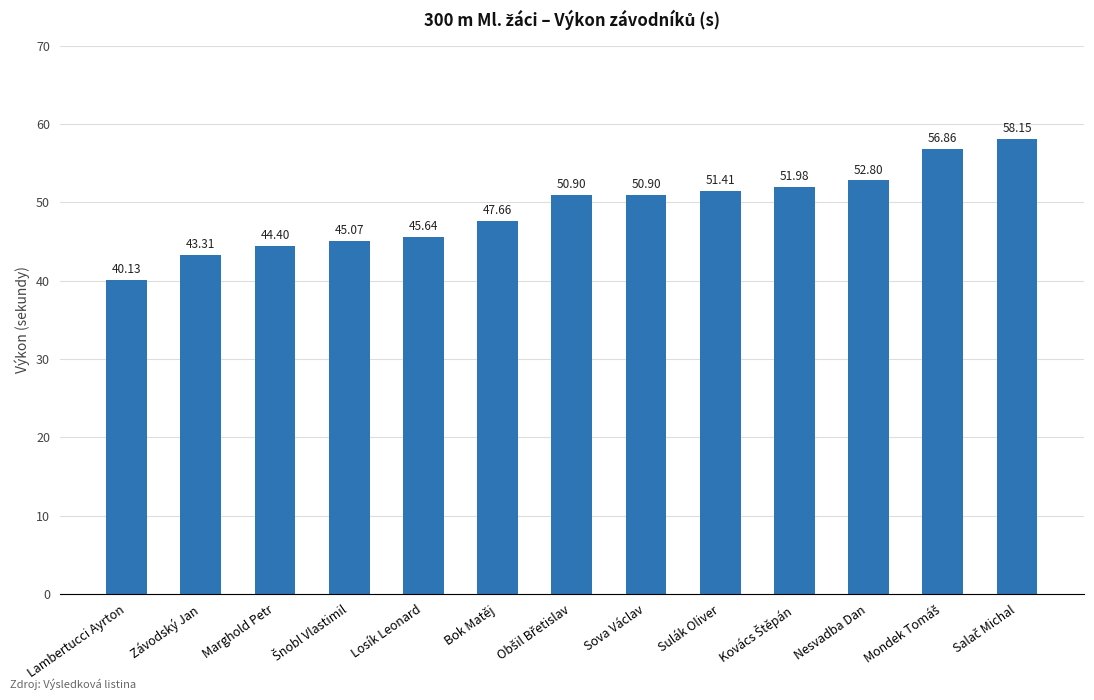

Which has a higher value, Bok Matěj or Losík Leonard?

Bok Matěj